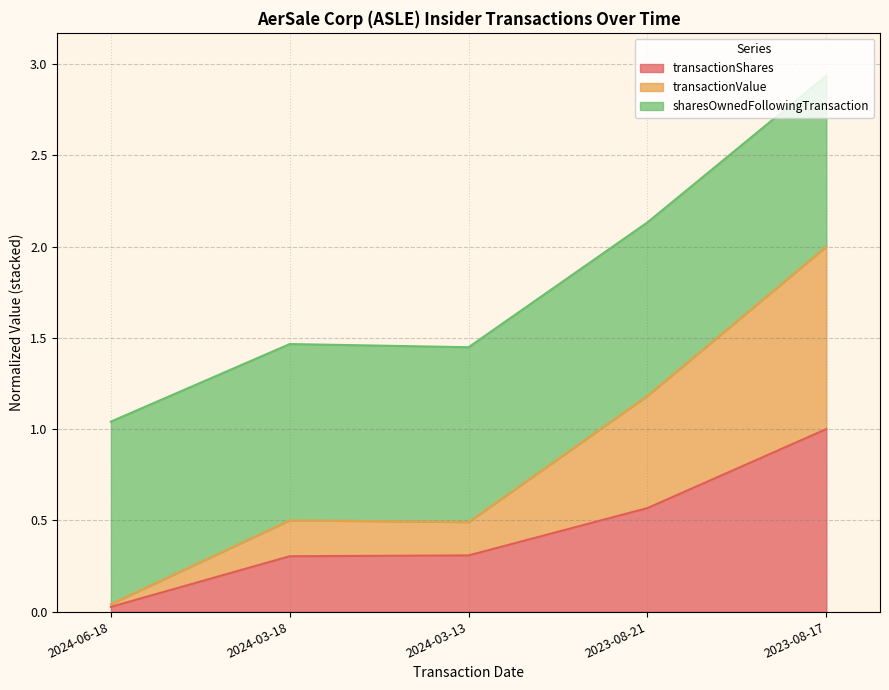

Which category has the highest value across all series?

2023-08-17